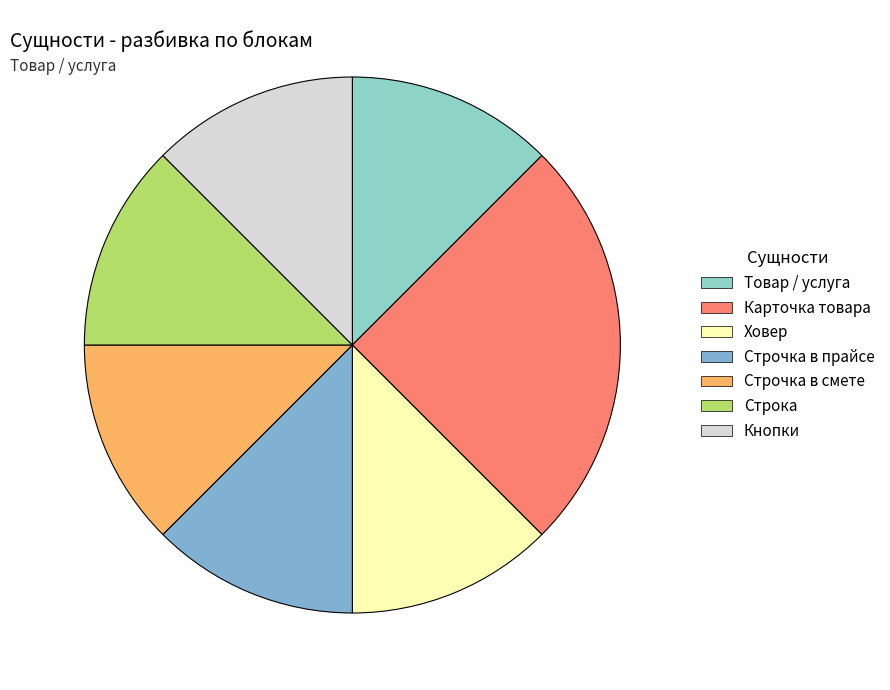

Rank the categories by value from highest to lowest.

Карточка товара, Товар / услуга, Ховер, Строчка в прайсе, Строчка в смете, Строка, Кнопки